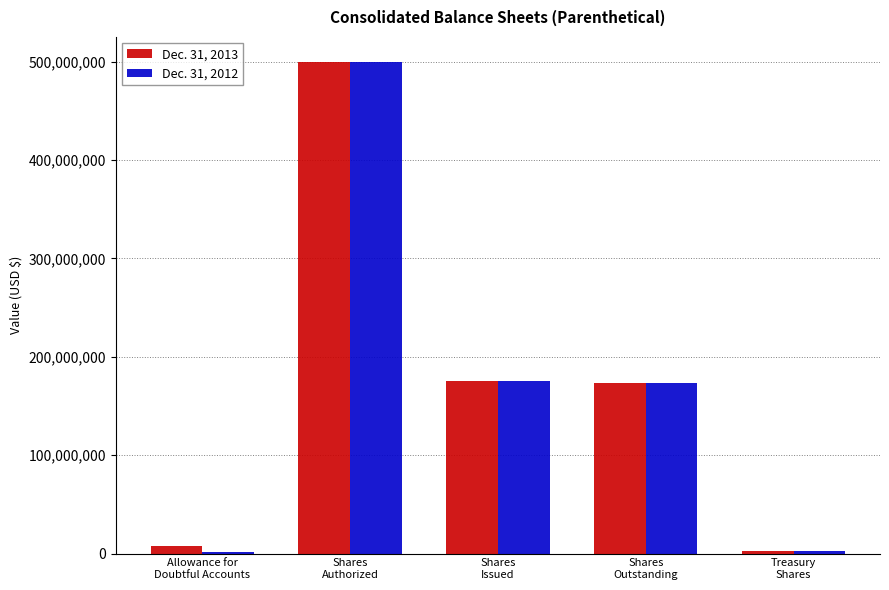

What is the highest value of the Dec. 31, 2012 series?

500000000